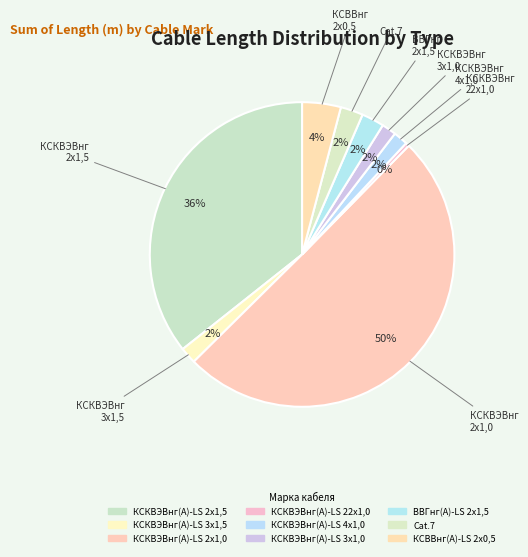

What portion of the pie excludes ВВГнг(А)-LS 2х1,5?

97.6%